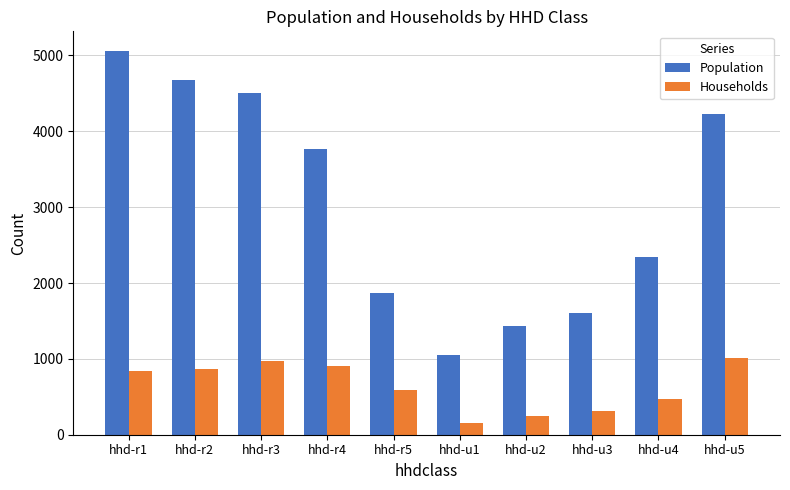

Rank the categories by Population value from highest to lowest.

hhd-r1, hhd-r2, hhd-r3, hhd-u5, hhd-r4, hhd-u4, hhd-r5, hhd-u3, hhd-u2, hhd-u1